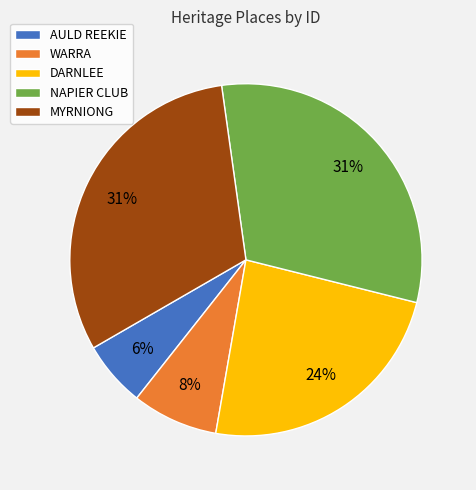

The MYRNIONG slice represents 19% of the pie. True or false?

False